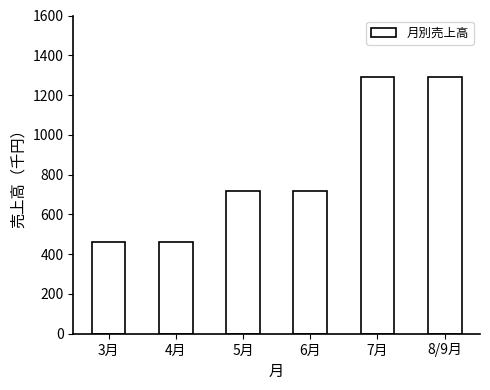

Reading left to right, transcribe all the data shown in this chart.

460	460	720	720	1290	1290